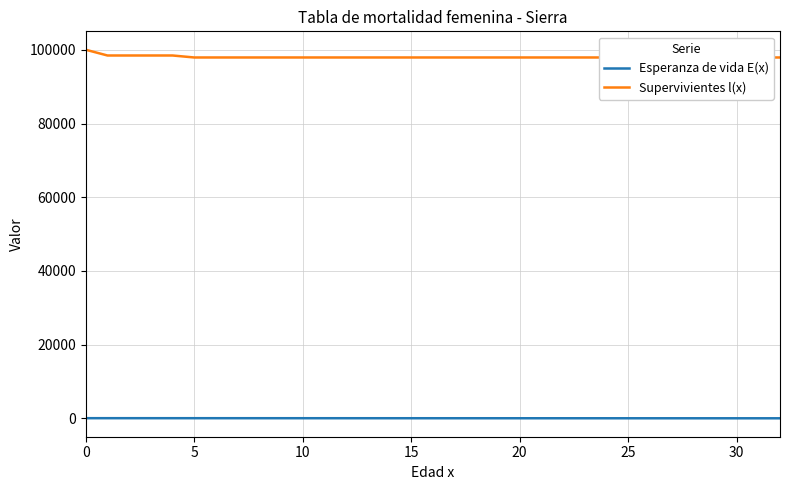

What is the greatest value displayed?

100000.0